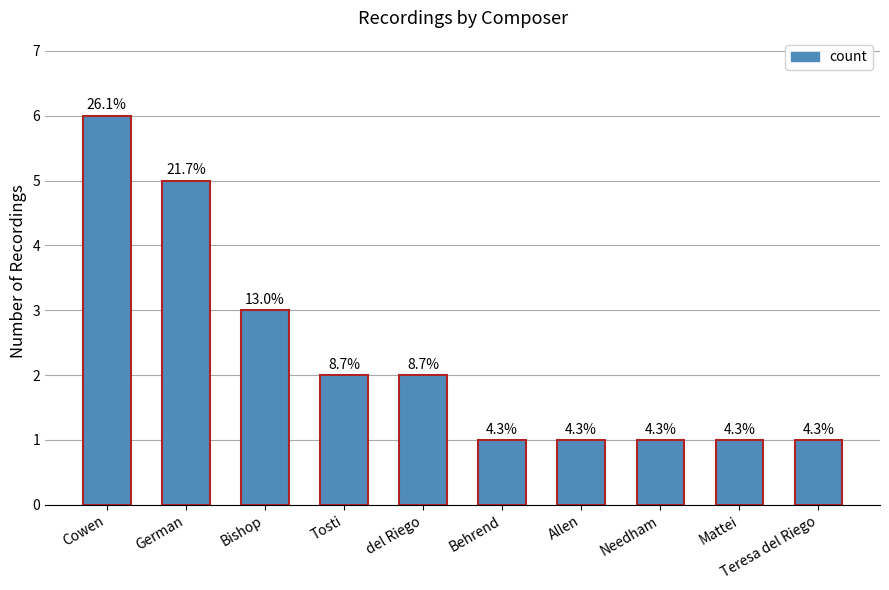

How many bars are there in total?

10